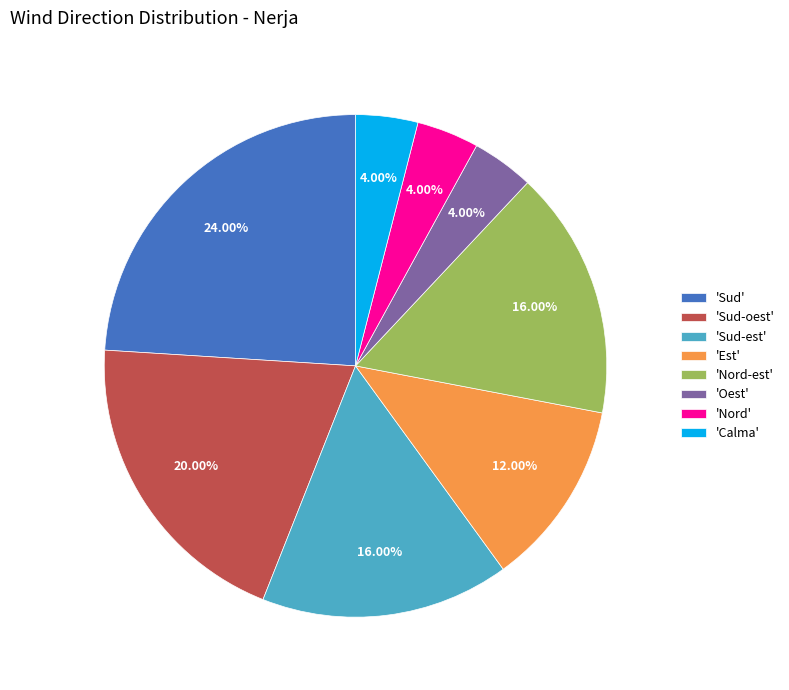

Between 'Sud-est' and 'Nord', which is larger?

'Sud-est'